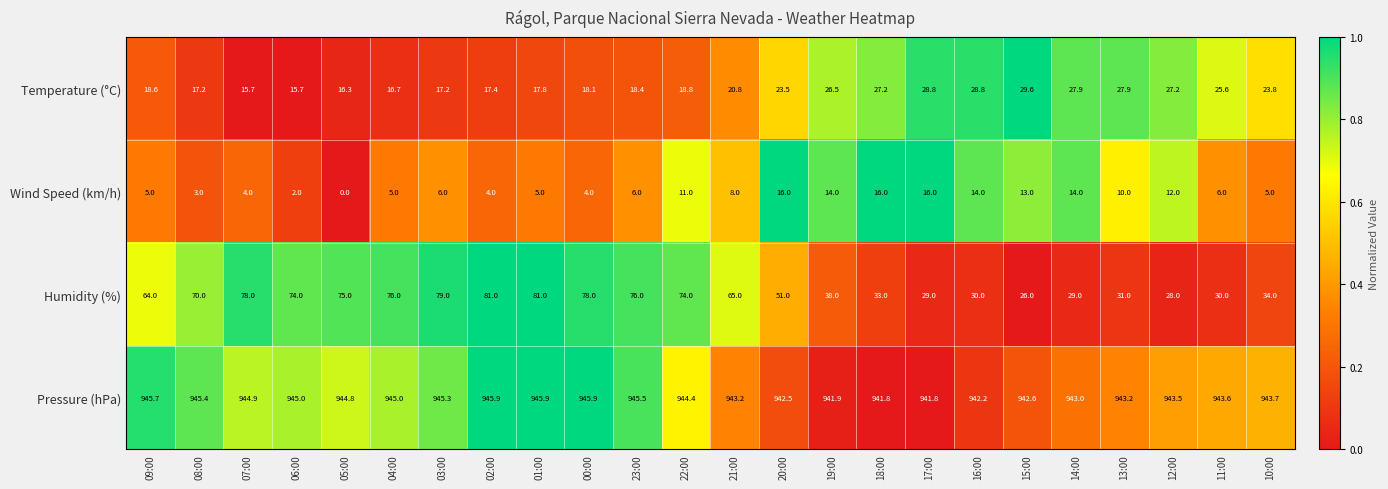

How many data points does each series have?

24